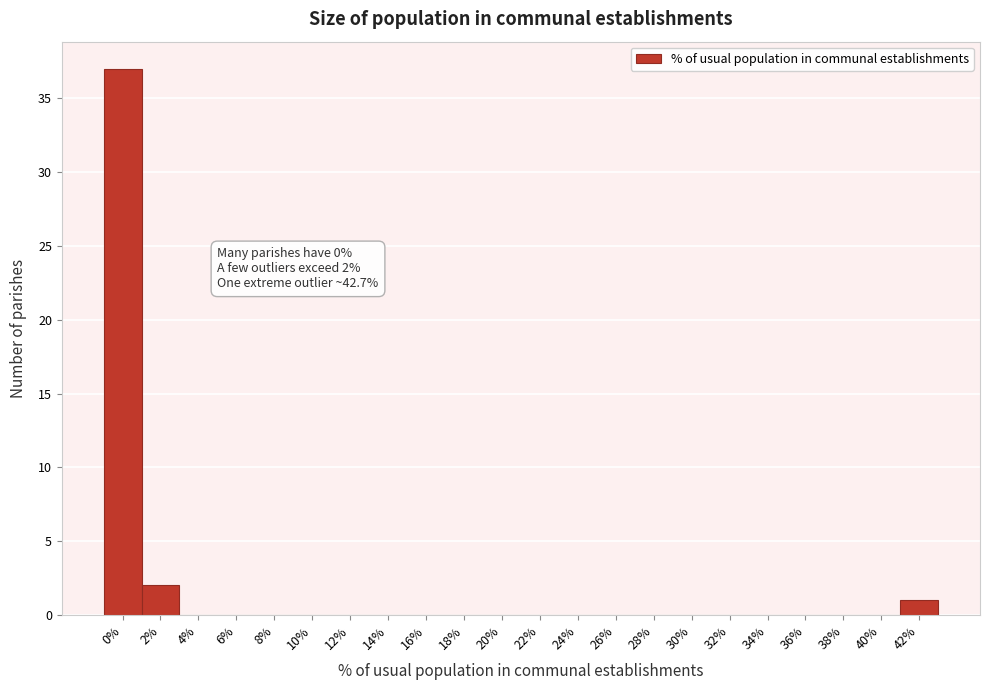

Reading left to right, transcribe all the data shown in this chart.

0%=37	2%=2	4%=0	6%=0	8%=0	10%=0	12%=0	14%=0	16%=0	18%=0	20%=0	22%=0	24%=0	26%=0	28%=0	30%=0	32%=0	34%=0	36%=0	38%=0	40%=0	42%=1